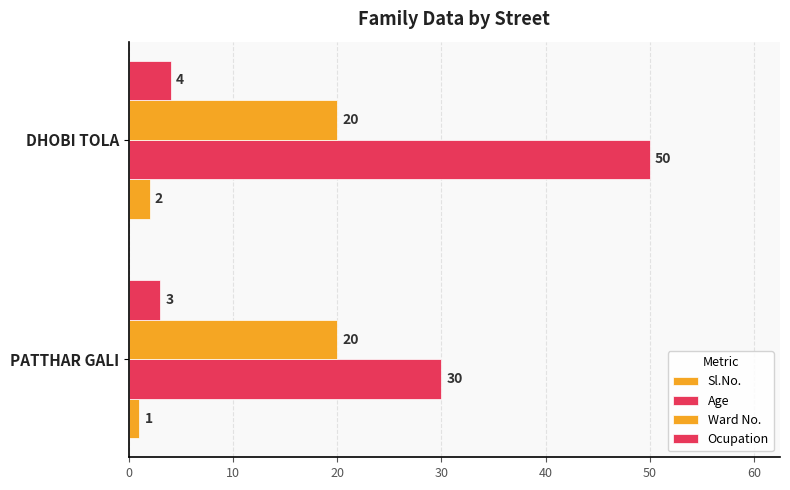

Which series has the largest total across all categories?

Age